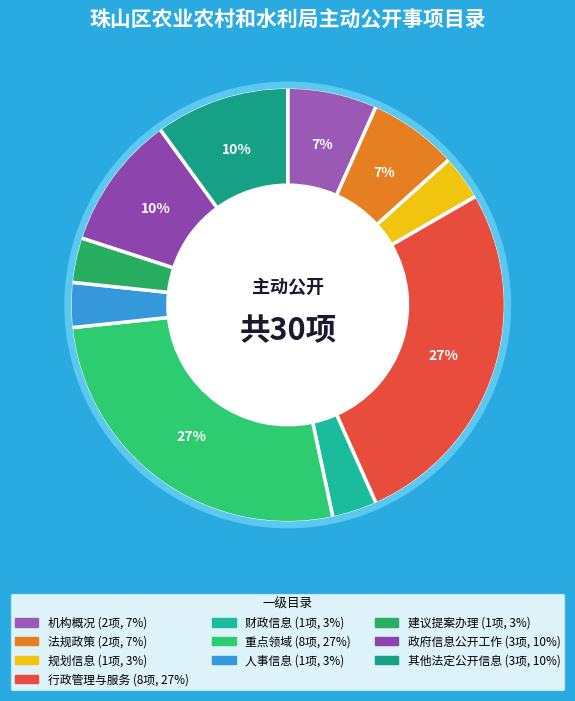

True or false: 机构概况 accounts for 19% of the total.

False